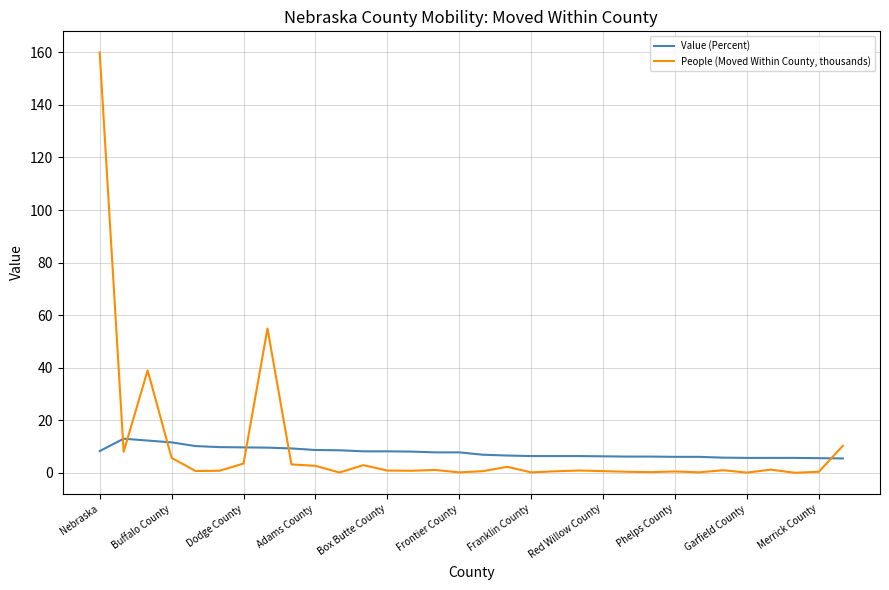

What are all the series names shown in the legend?

Value (Percent), People (Moved Within County, thousands)